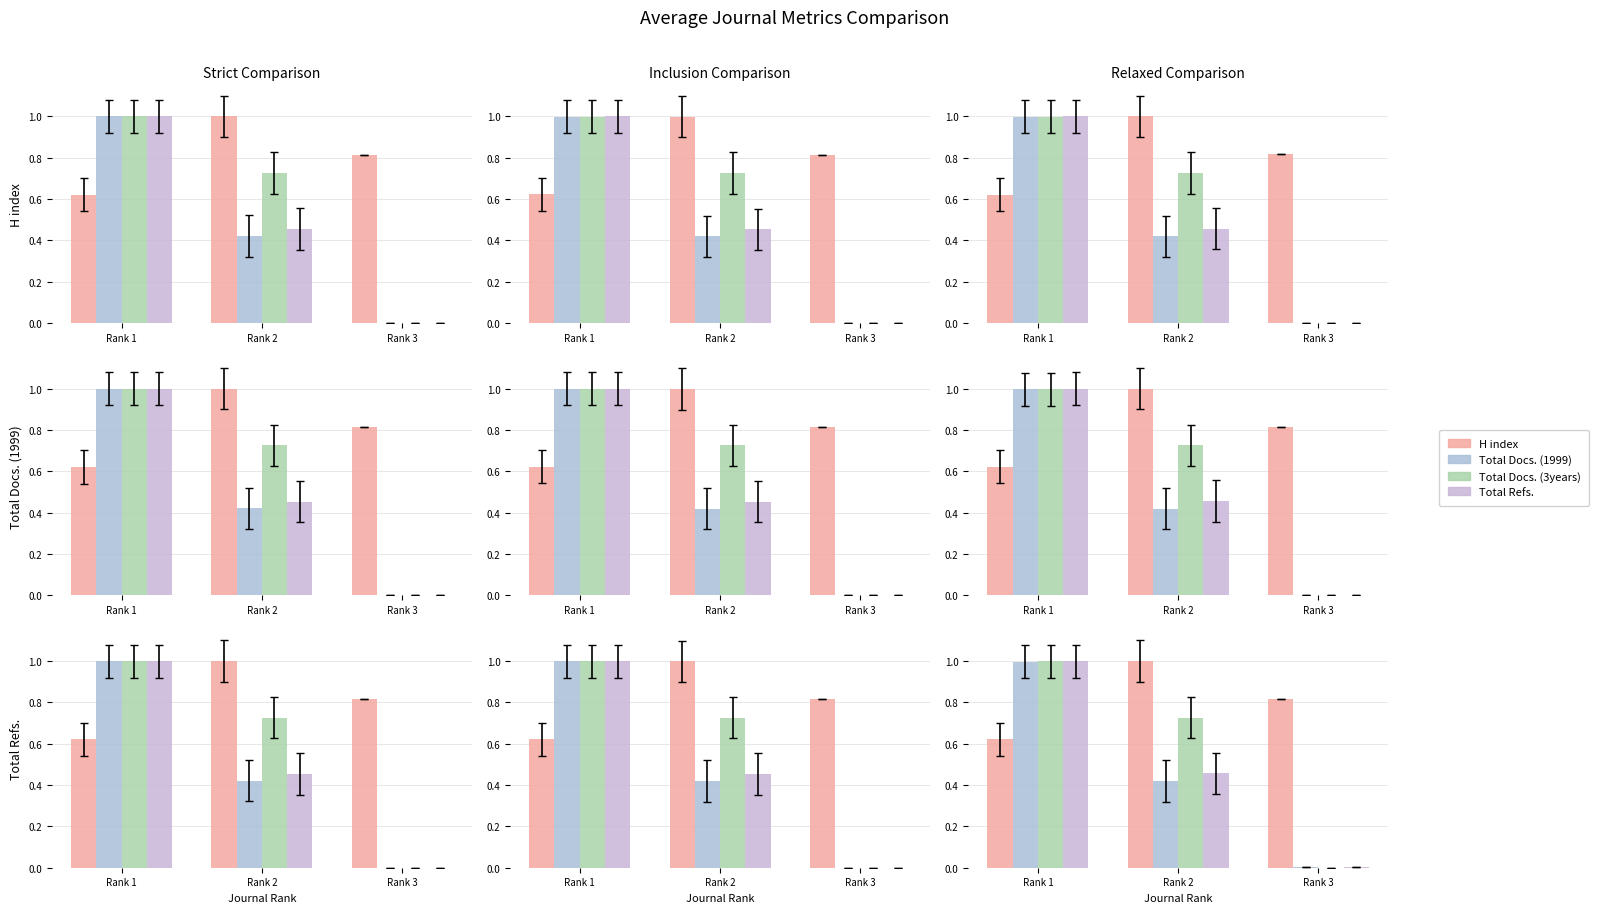

At which label does H index reach its minimum?

Rank 1